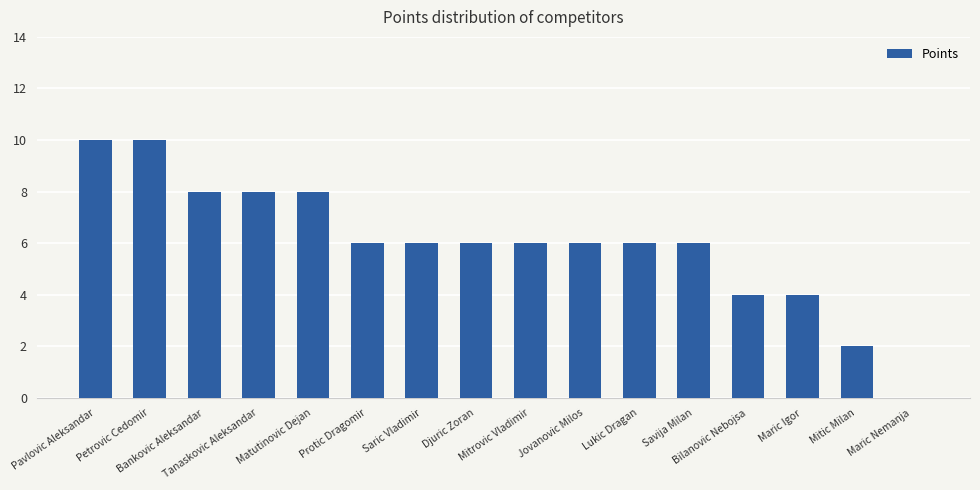

Reading left to right, what are all the values shown in this chart?

10	10	8	8	8	6	6	6	6	6	6	6	4	4	2	0